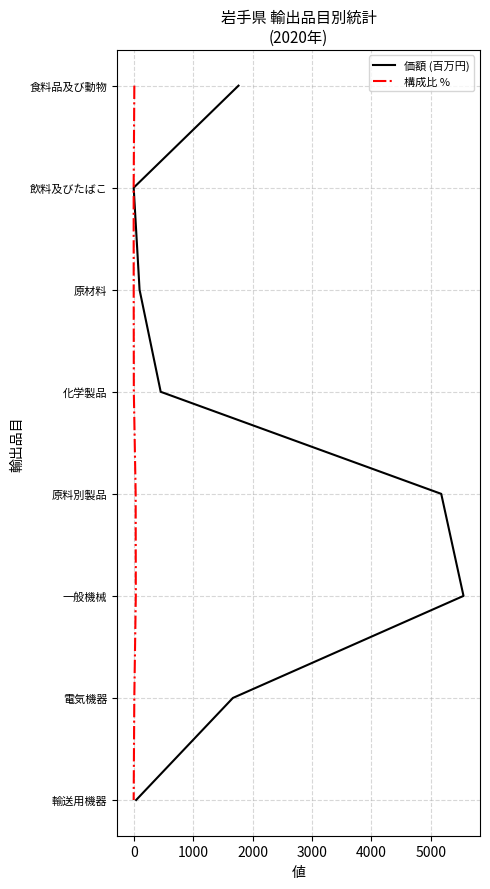

How many categories are shown in the chart?

8